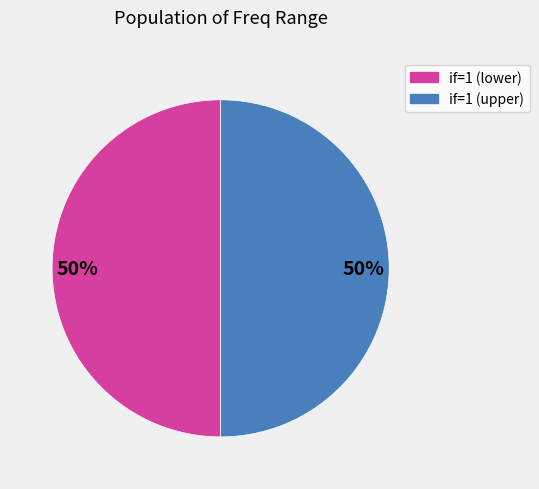

To the nearest percent, what is the average slice percentage?

50%